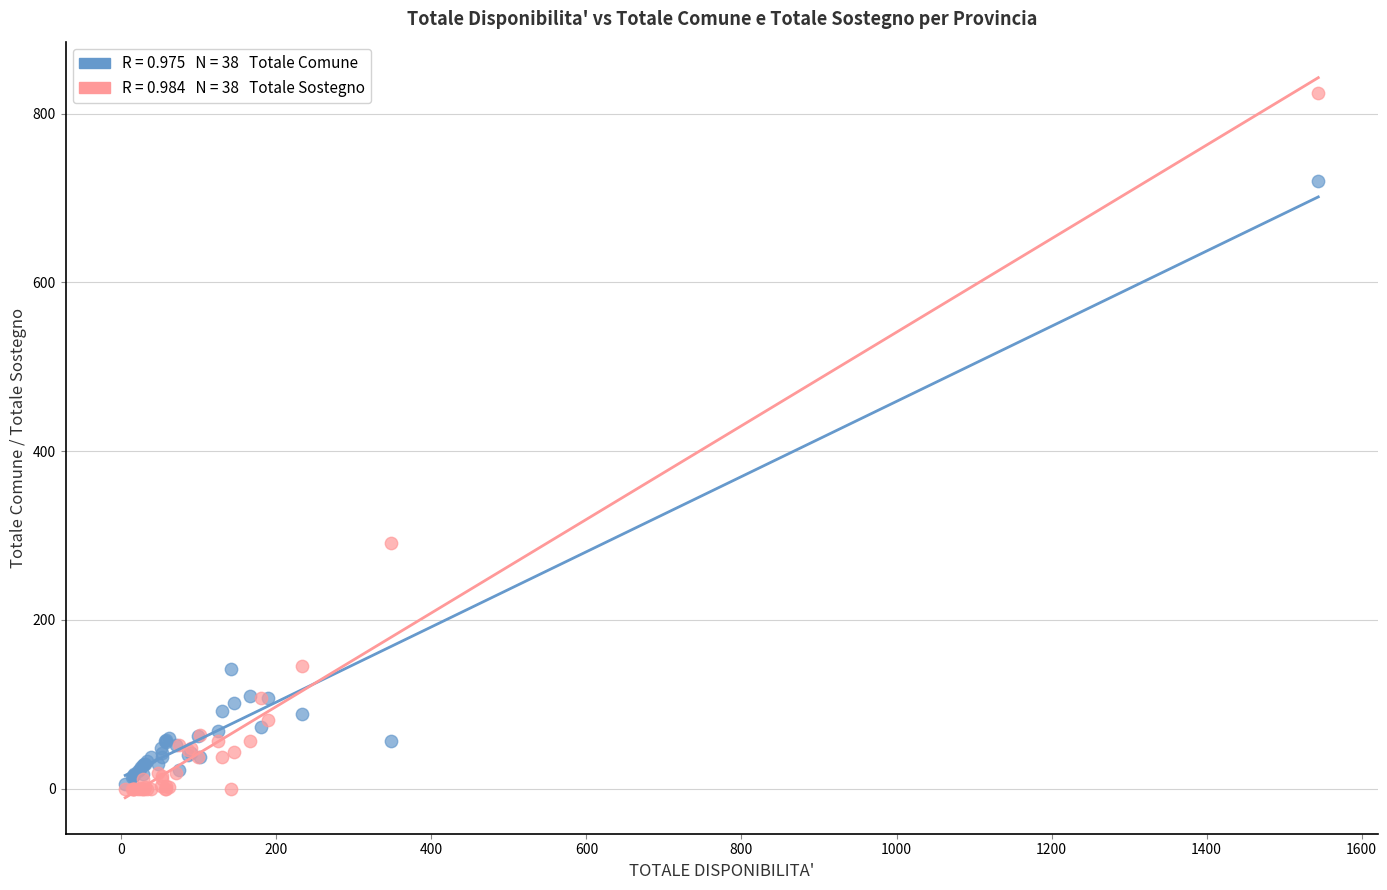

Across all series, what Y value is closest to 412?

291